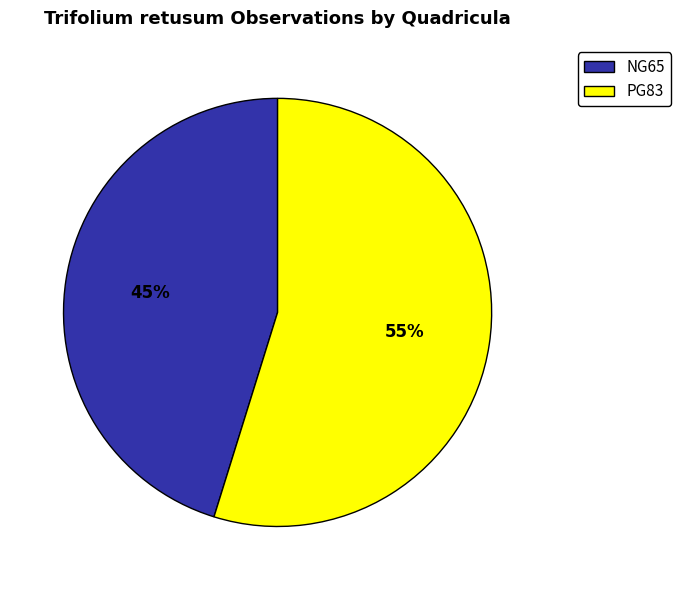

Which category has the smallest portion of the pie?

NG65